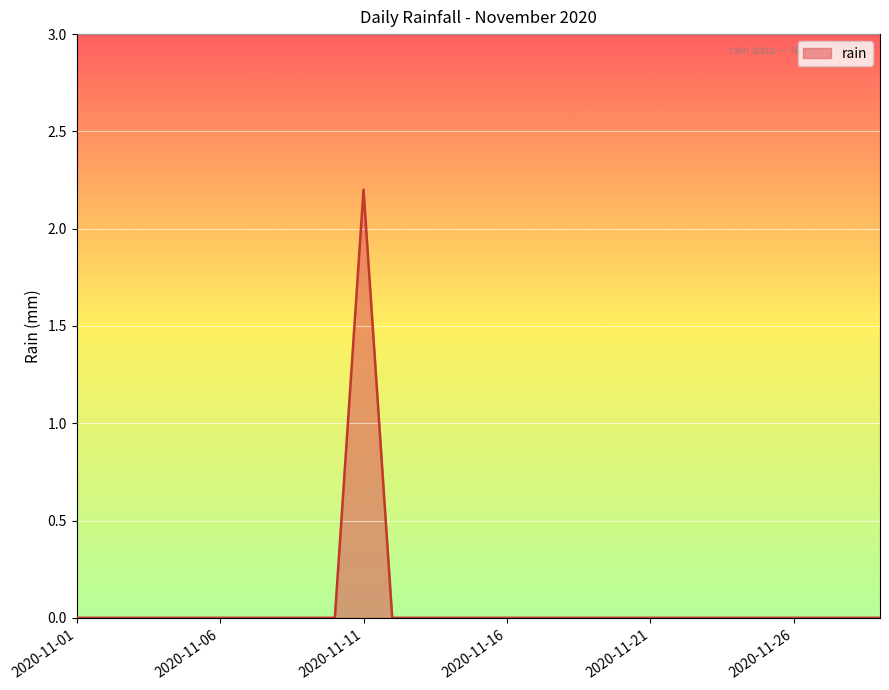

What is the greatest value displayed?

2.2